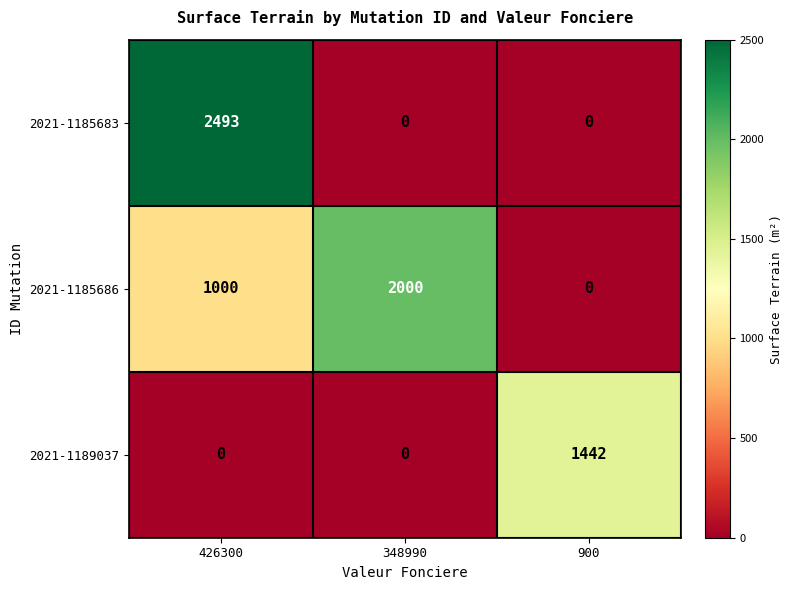

Rank the series by their maximum value, from highest to lowest.

2021-1185683, 2021-1185686, 2021-1189037